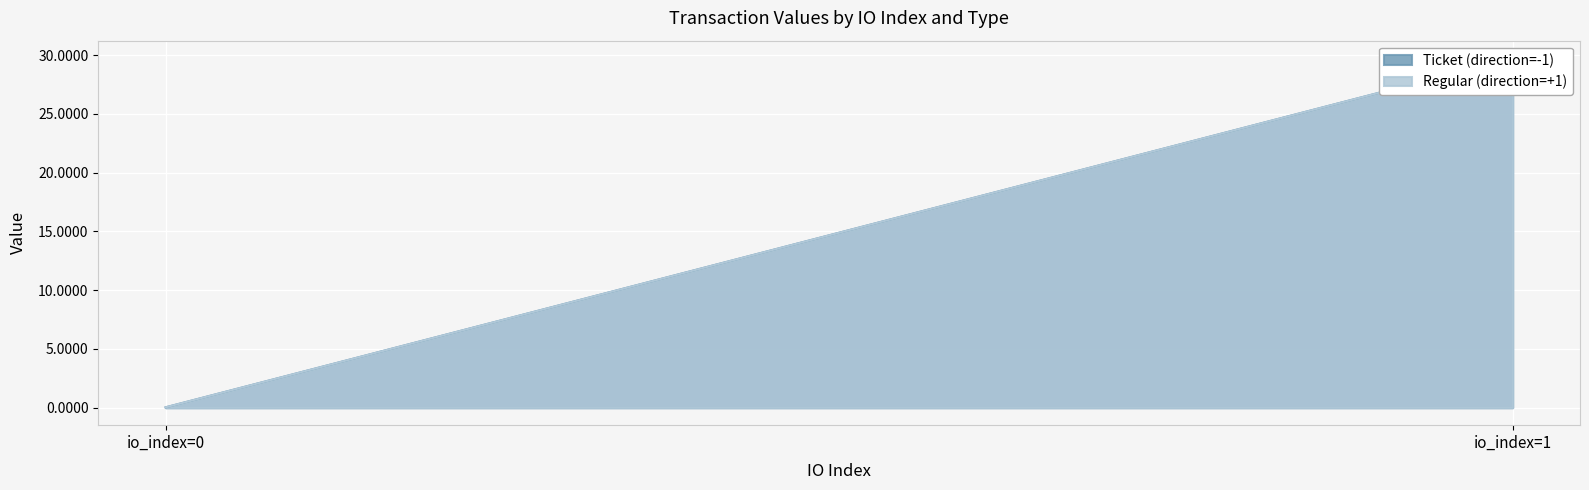

Which category has the highest value in the Ticket (direction=-1) series?

io_index=1